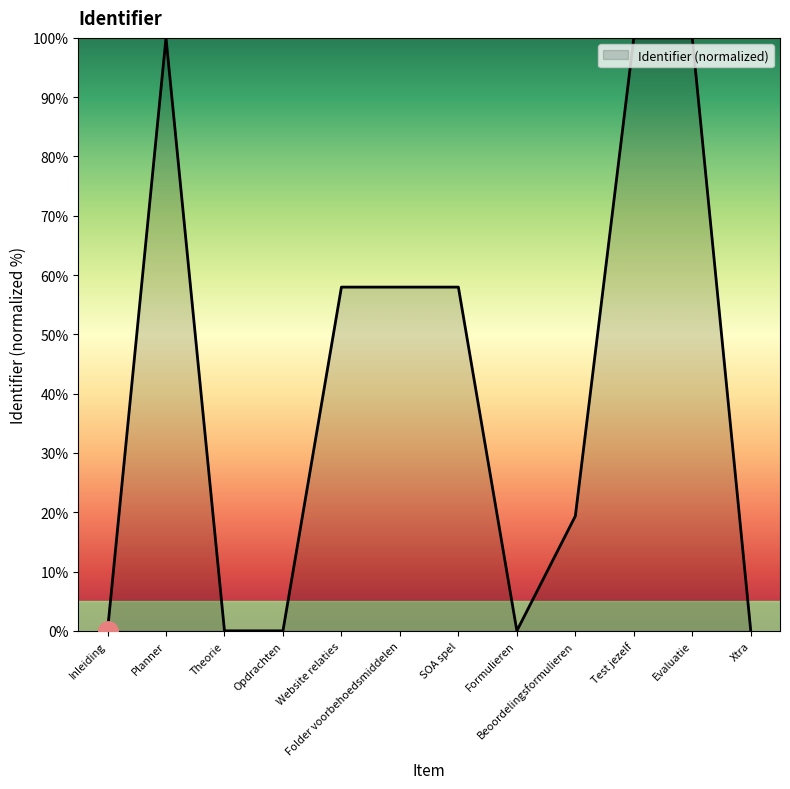

What position from the left is Folder voorbehoedsmiddelen?

6